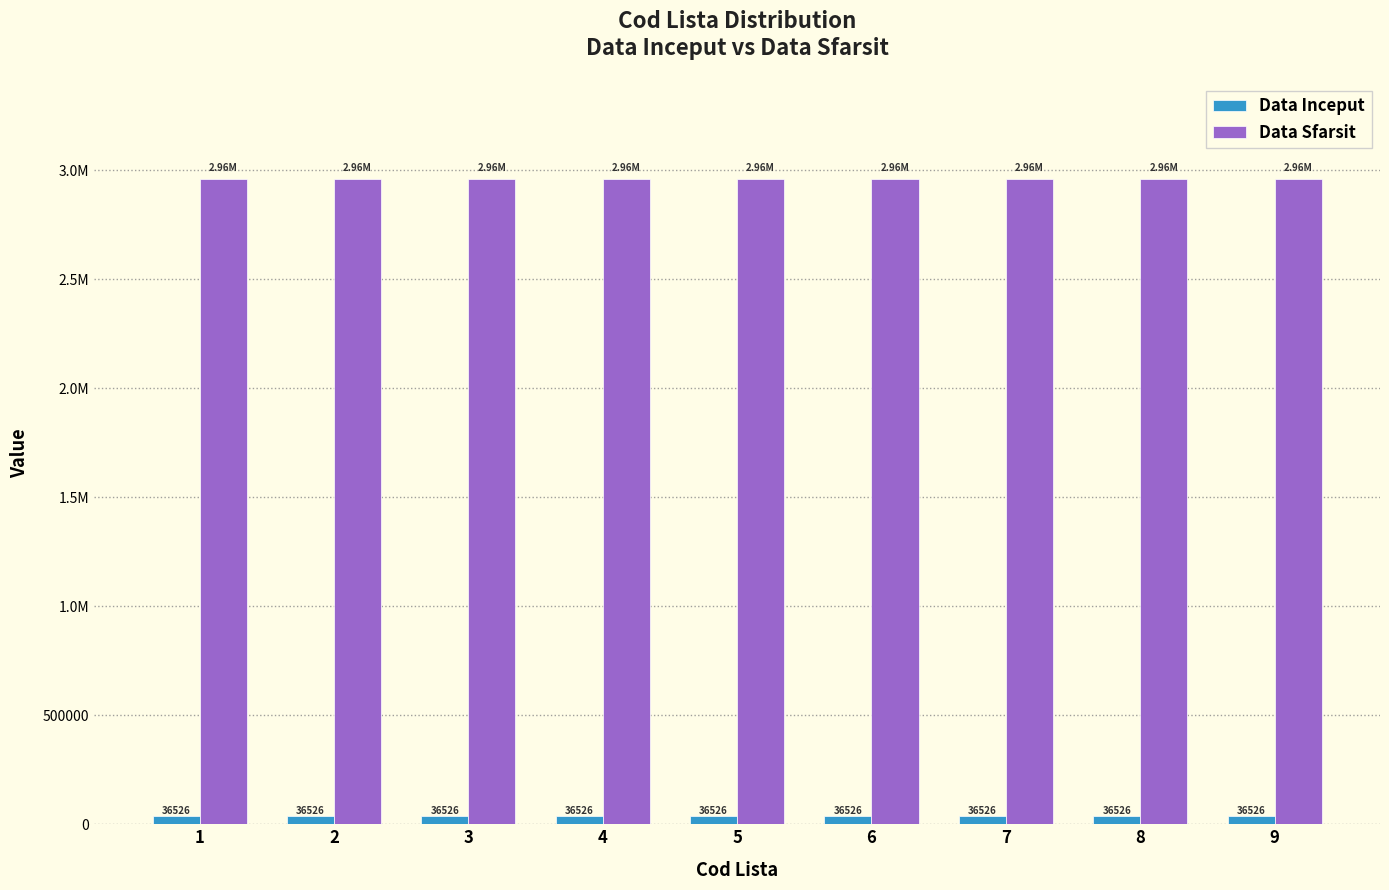

What is the smallest value displayed?

36526